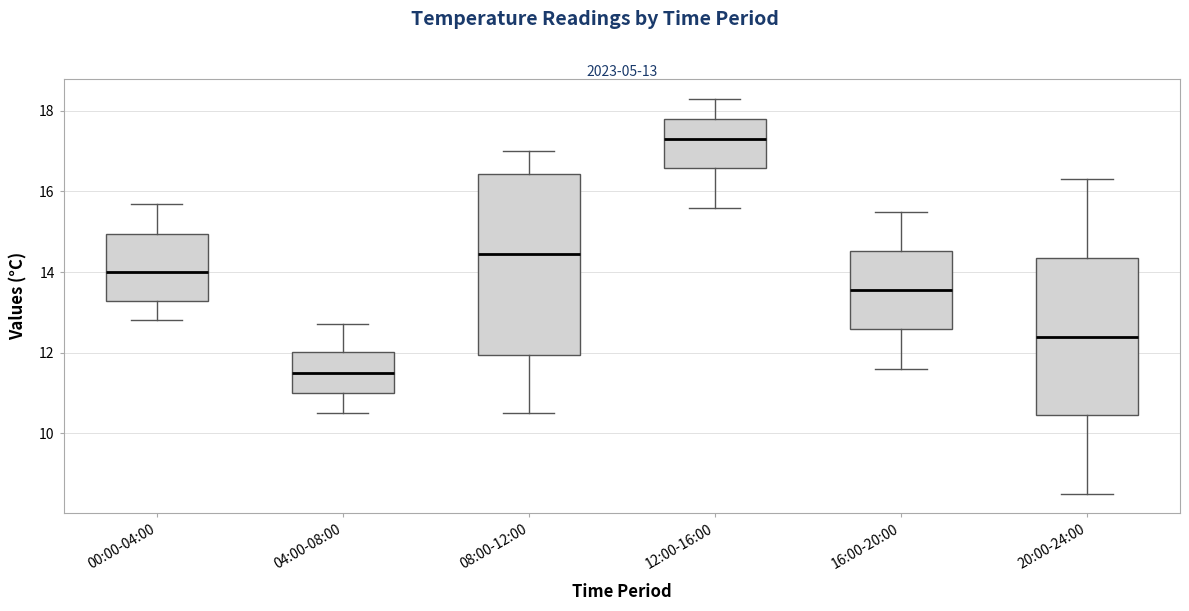

Which box has the highest median line?

12:00-16:00